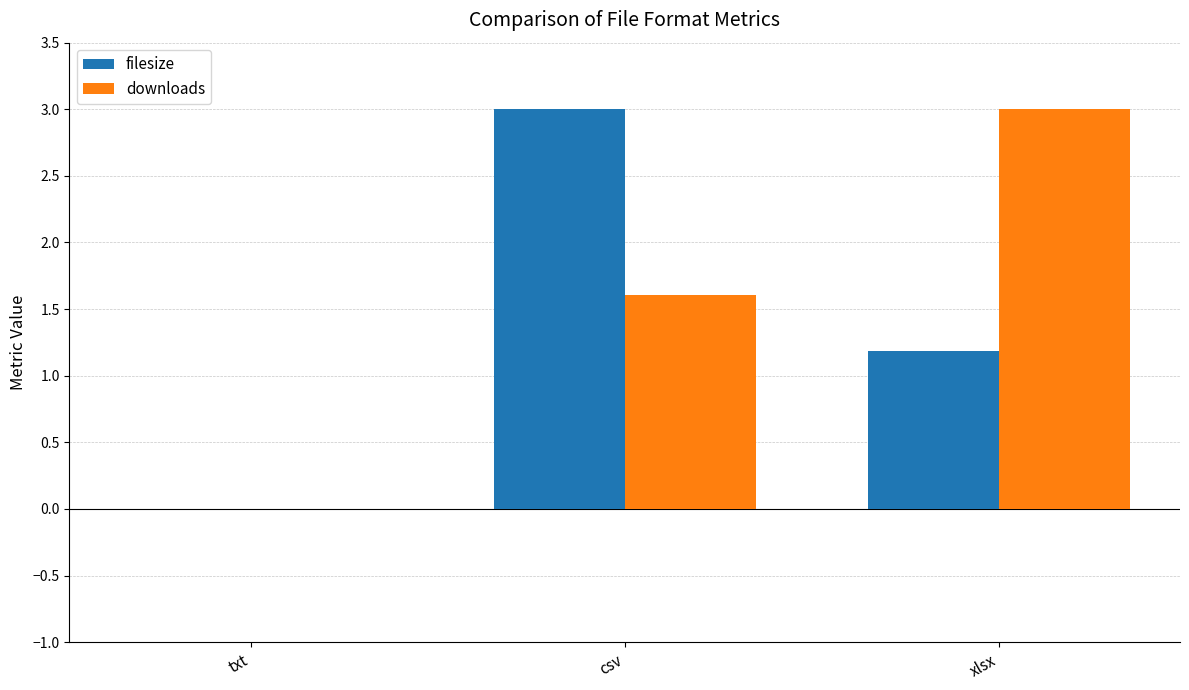

Is it true that downloads equals -1.6 at txt?

False